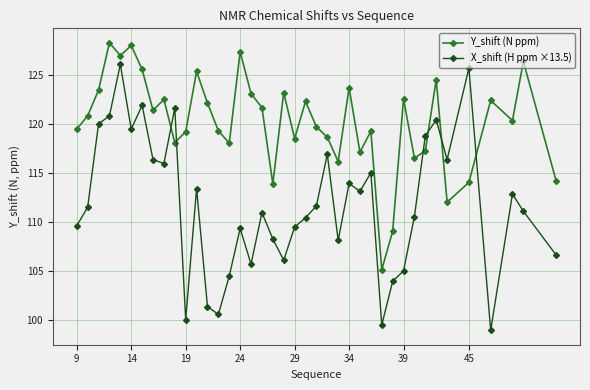

Which series has the largest range (max minus min)?

X_shift (H ppm ×13.5)